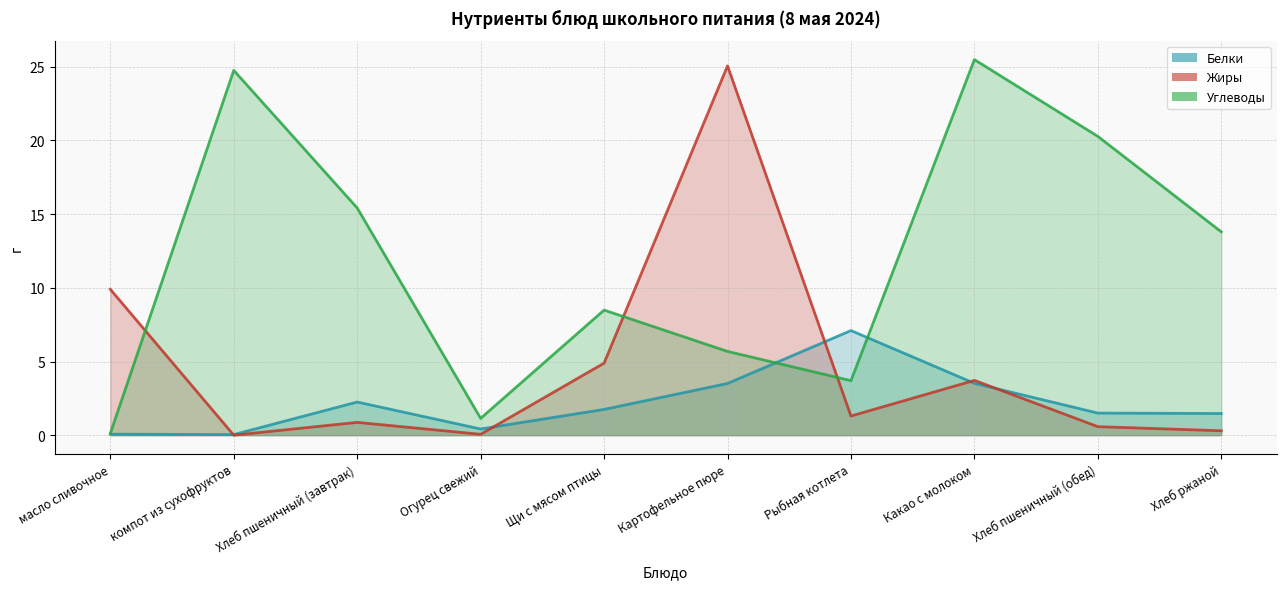

Which has a higher value, Хлеб ржаной or Хлеб пшеничный (завтрак)?

Хлеб пшеничный (завтрак)